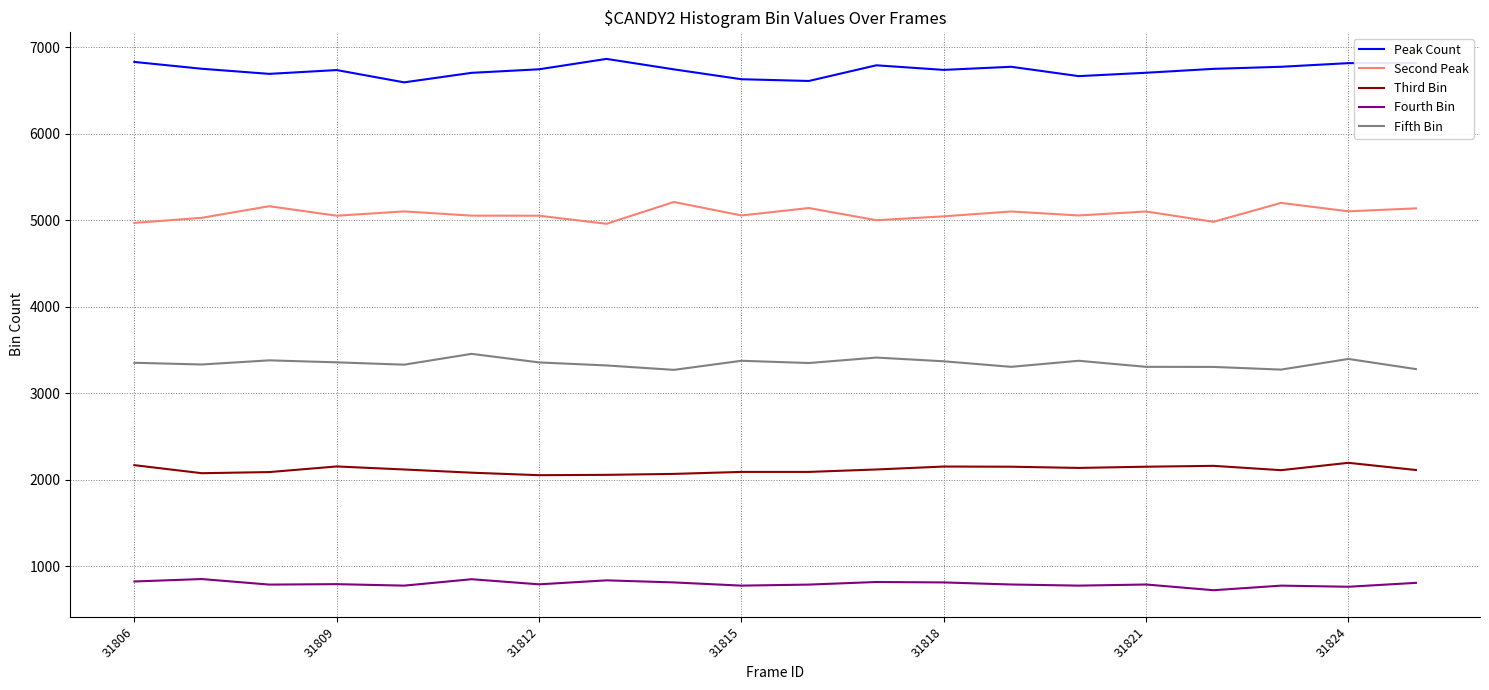

True or false: Fifth Bin and Fourth Bin intersect in this chart.

False